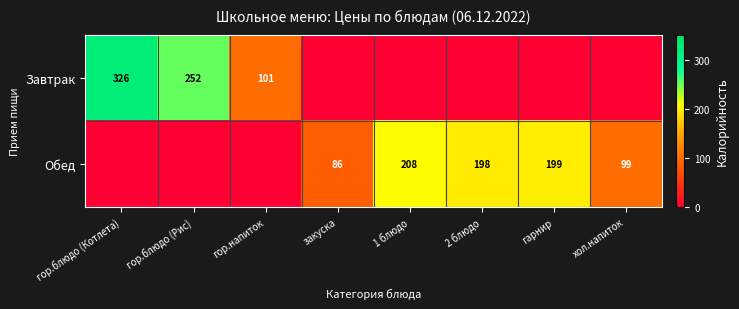

The Завтрак series shows 160 at гор.напиток. True or false?

False